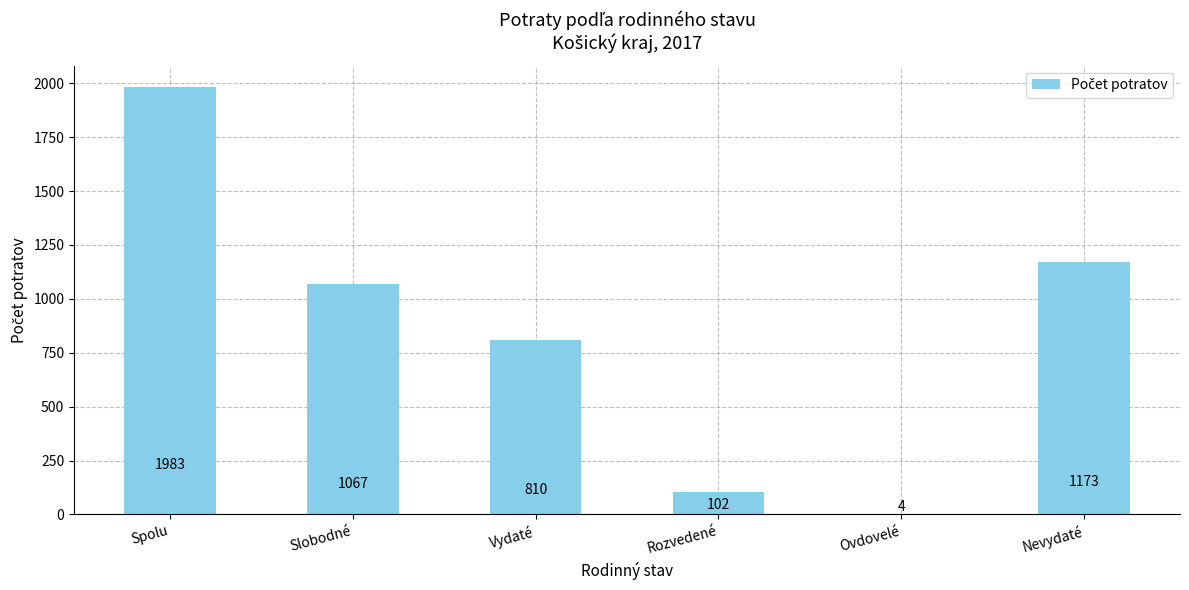

Reading left to right, list all the values displayed in this chart.

1983	1067	810	102	4	1173